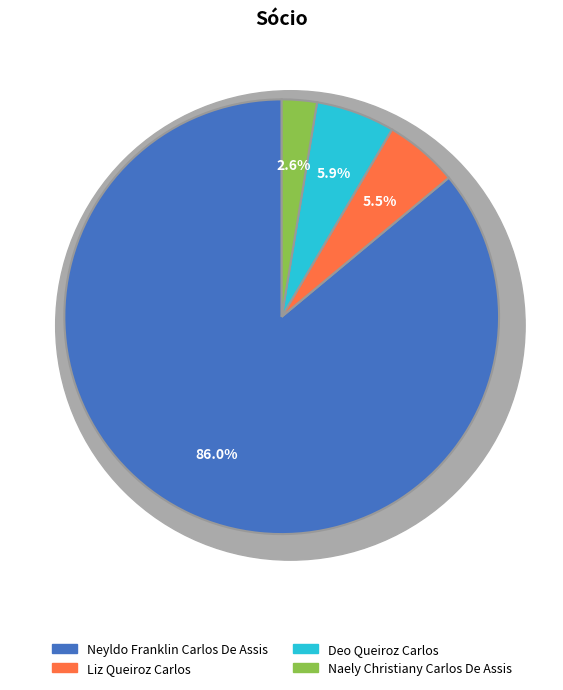

To the nearest percent, what is the average slice percentage?

25%